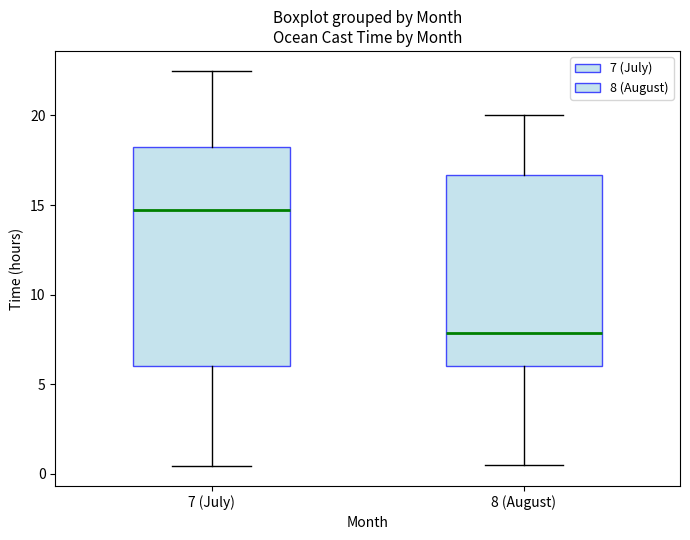

Reading left to right, transcribe this box plot: for each box, give where its median line is, the range the box spans, and where its two whiskers end, as read against the y-axis. The values are not printed on the chart, so give them approximately, as read against the axis.

7 (July): median 15.0, box 6.0 to 18.5, whiskers 0.5 to 22.5
8 (August): median 8.0, box 6.0 to 16.5, whiskers 0.5 to 20.0